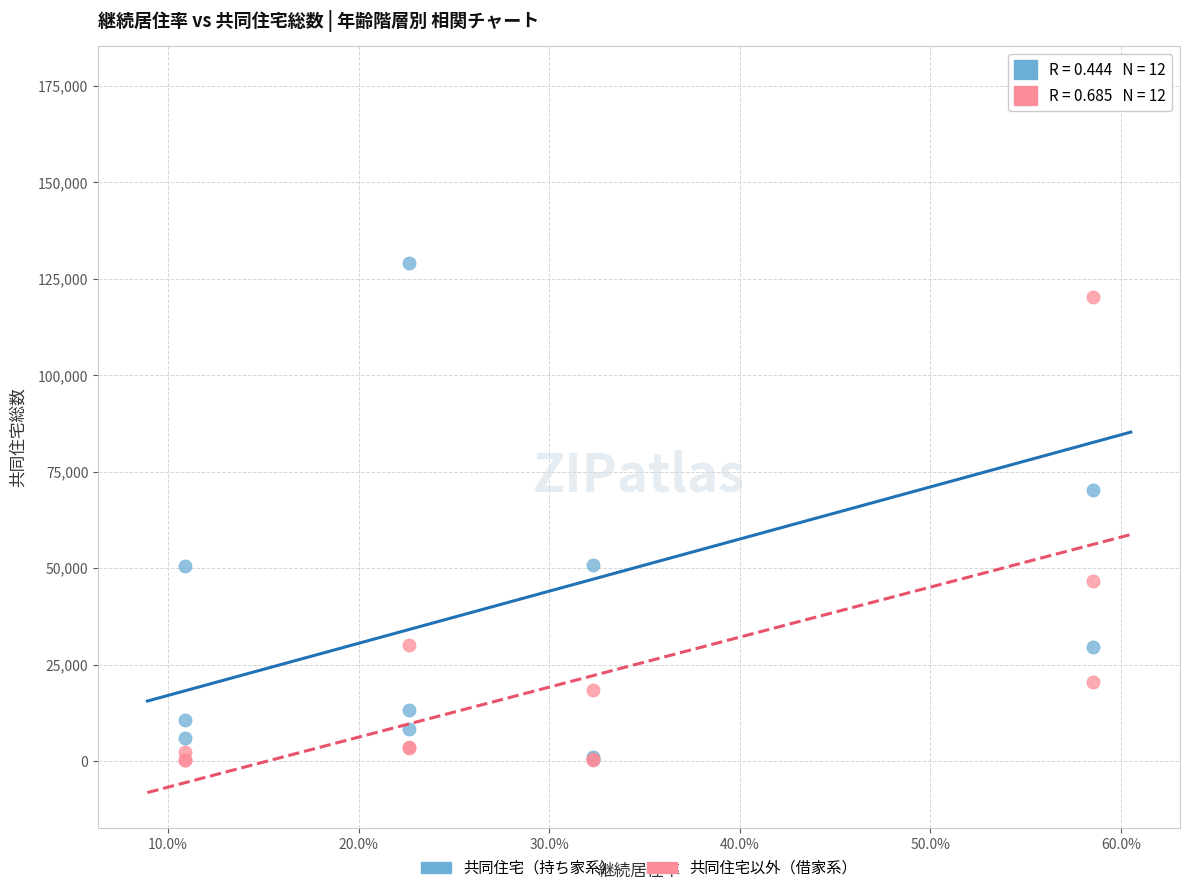

Across all series, what Y value is closest to 88164?

70237